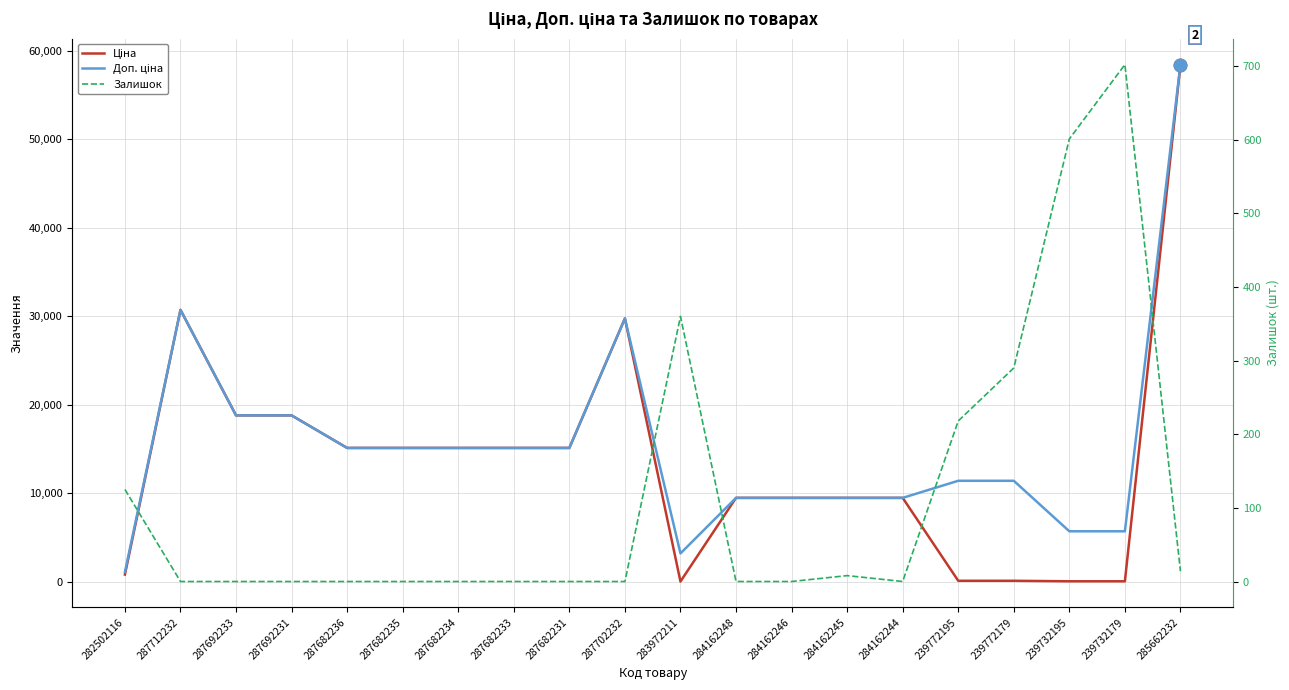

Is this an area chart (filled region under the line)?

No